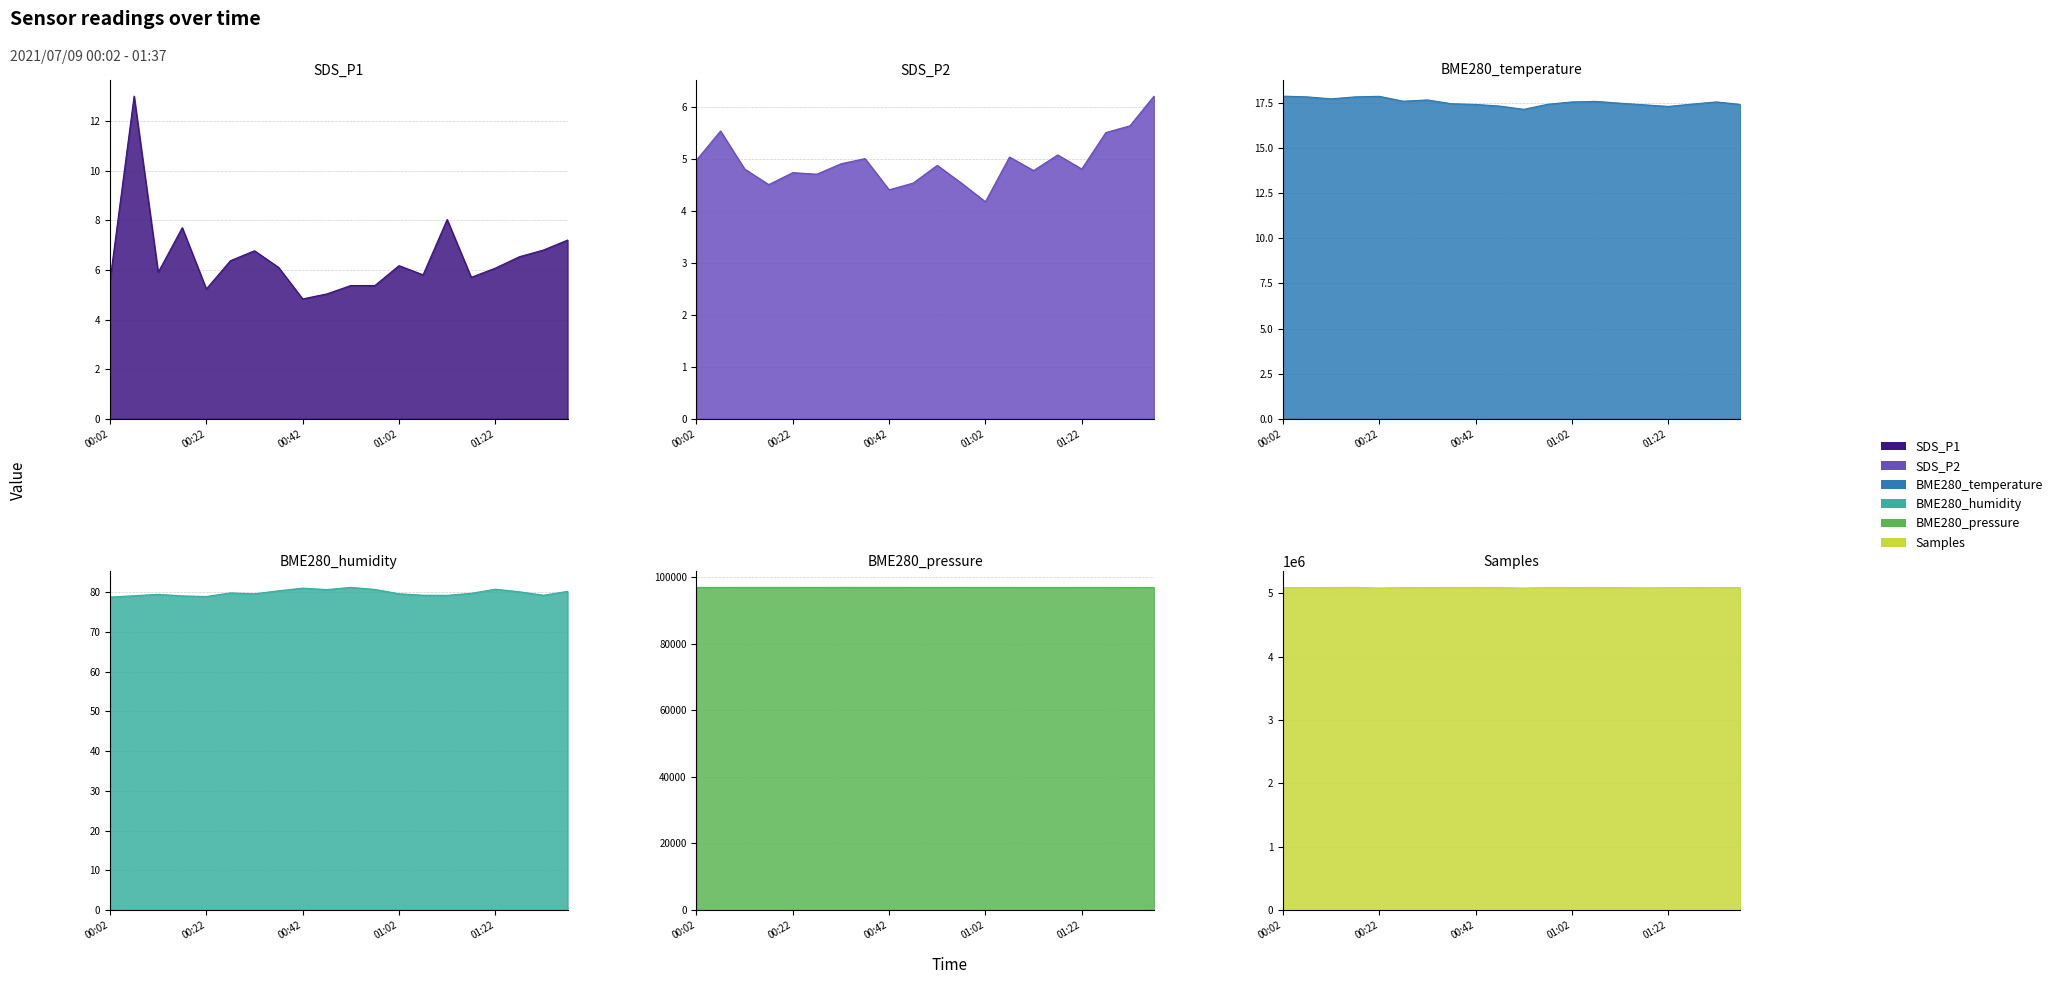

At which label is BME280_humidity closest to 79?

00:17